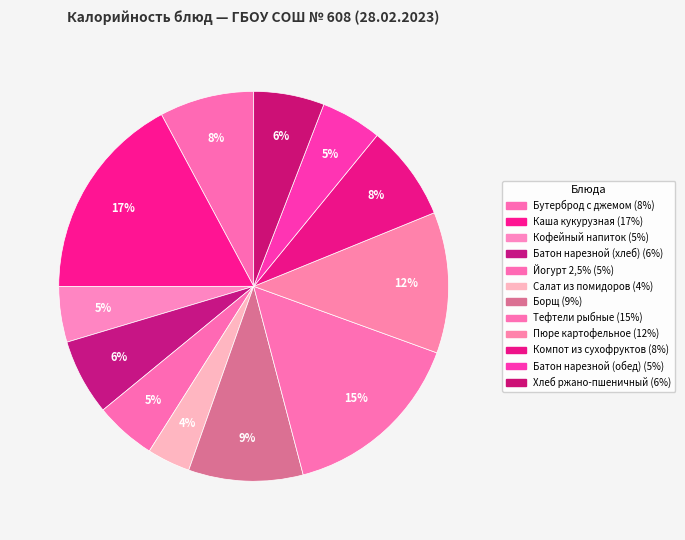

Between Каша кукурузная and Батон нарезной (хлеб), which is larger?

Каша кукурузная